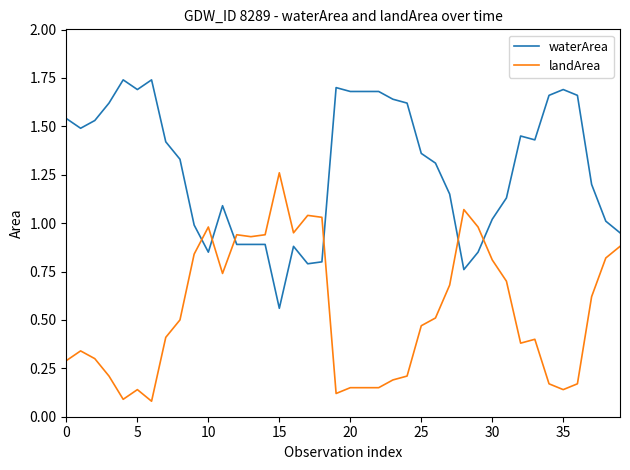

What is the difference between the maximum and minimum values in the landArea series?

1.2